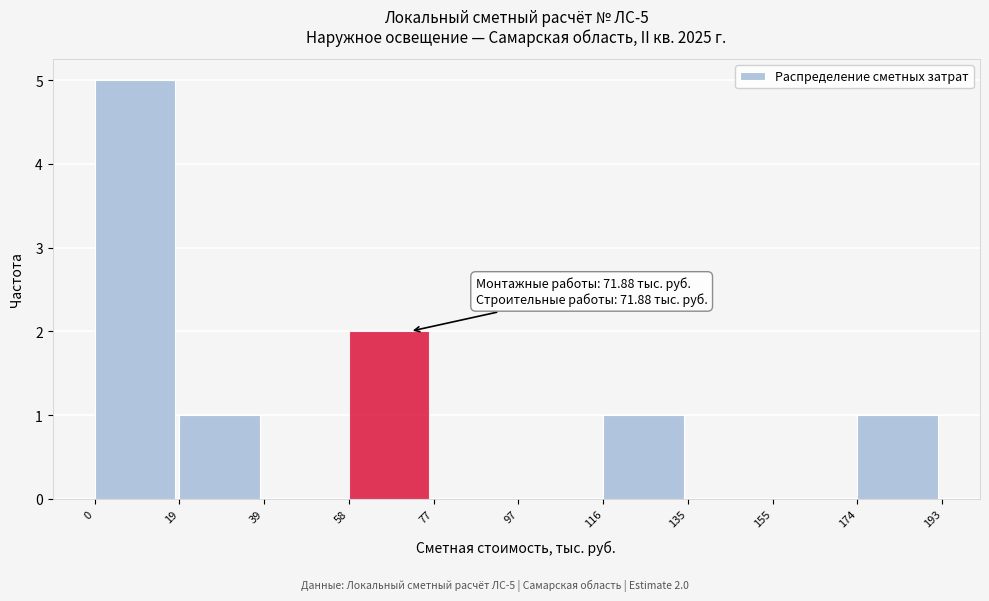

Which range on the x-axis has the tallest bar?

0 to 19